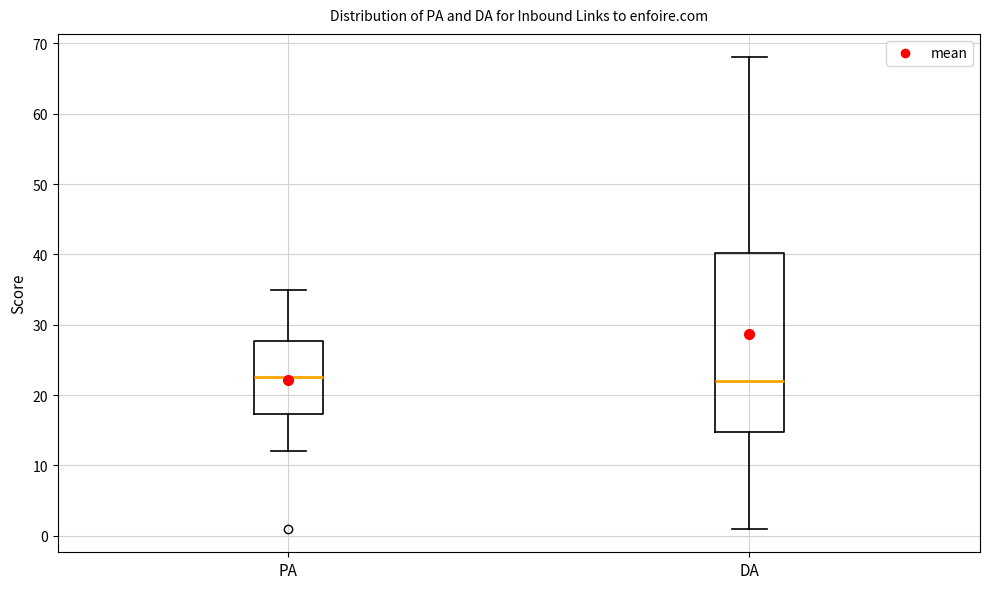

Comparing the boxes themselves (not the whiskers), which one is the tallest?

DA